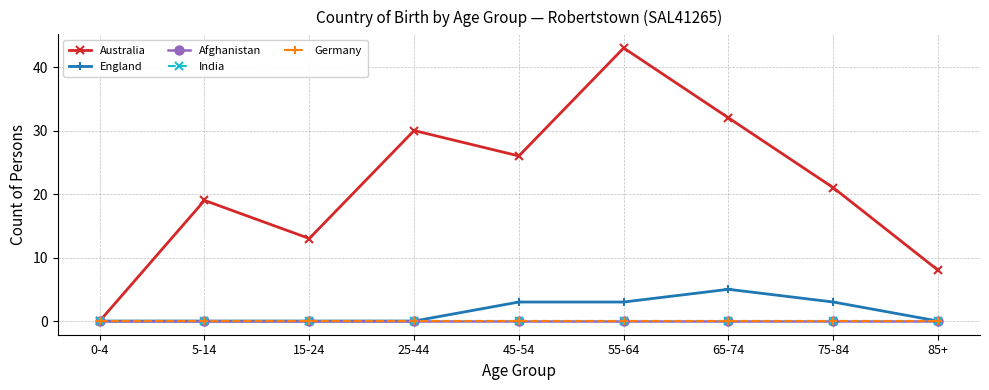

Between 0-4 and 15-24, which is larger?

15-24